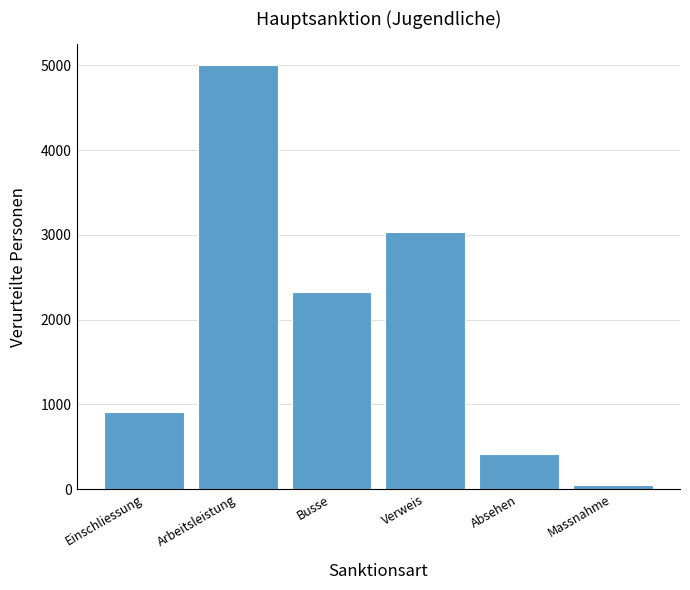

Reading left to right, what are all the values shown in this chart?

Einschliessung=915	Arbeitsleistung=5000	Busse=2322	Verweis=3039	Absehen=413	Massnahme=45